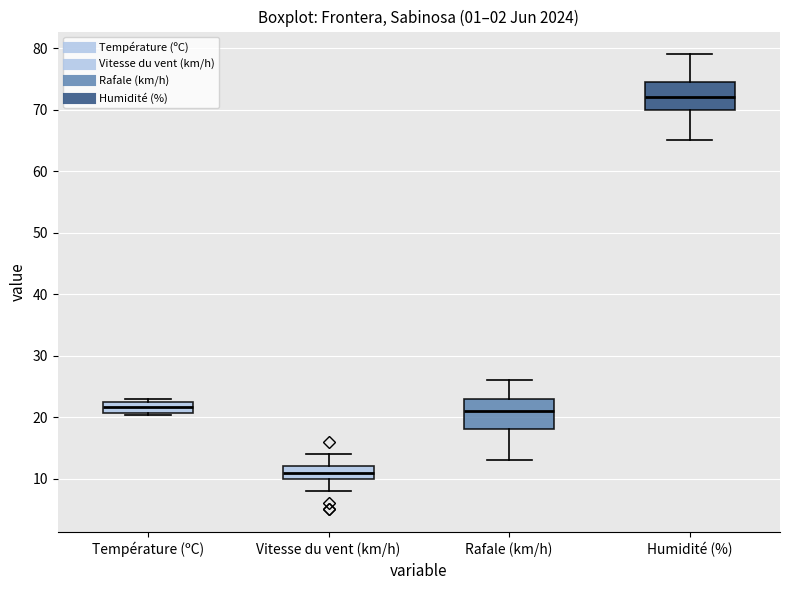

Reading left to right, transcribe this box plot: for each box, give where its median line is, the range the box spans, and where its two whiskers end, as read against the y-axis. The values are not printed on the chart, so give them approximately, as read against the axis.

Température (ºC): median 22 (inside the box), box 21 to 22, whiskers 20 to 23
Vitesse du vent (km/h): median 11, box 10 to 12, whiskers 8 to 14
Rafale (km/h): median 21, box 18 to 23, whiskers 13 to 26
Humidité (%): median 72, box 70 to 75, whiskers 65 to 79